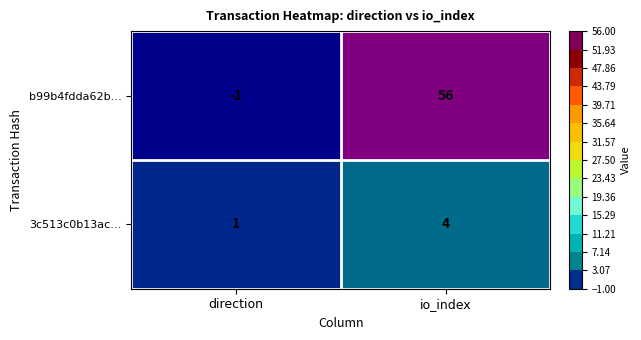

Count the number of categories in the chart.

2